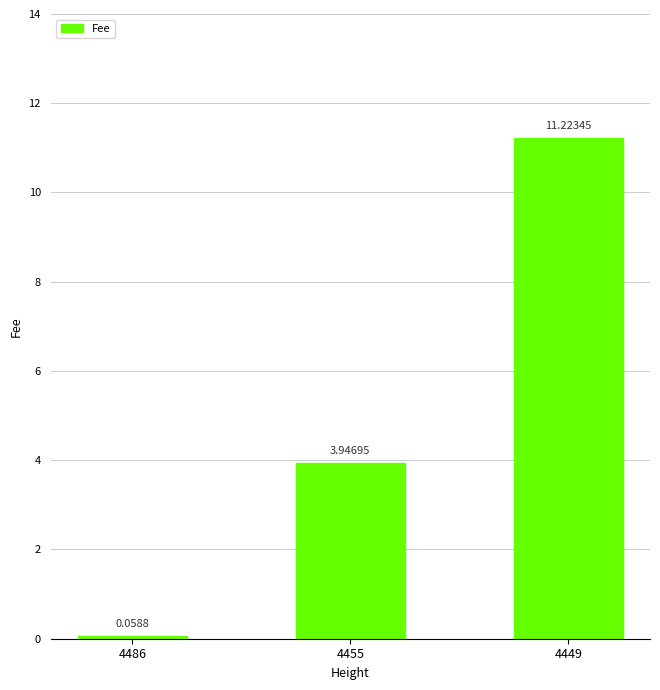

What is the sum of the values at 4449 and 4455?

15.2